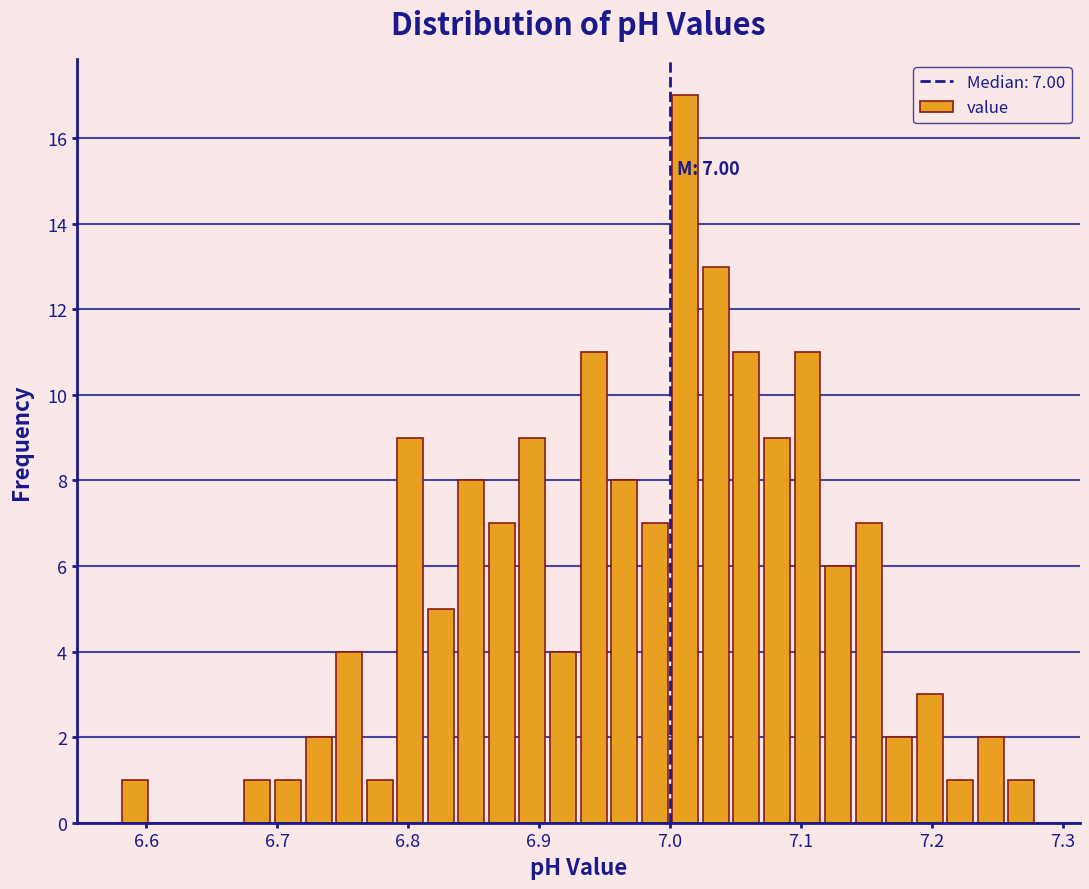

Read against the x-axis, roughly where is the centre of the tallest bar?

7.01